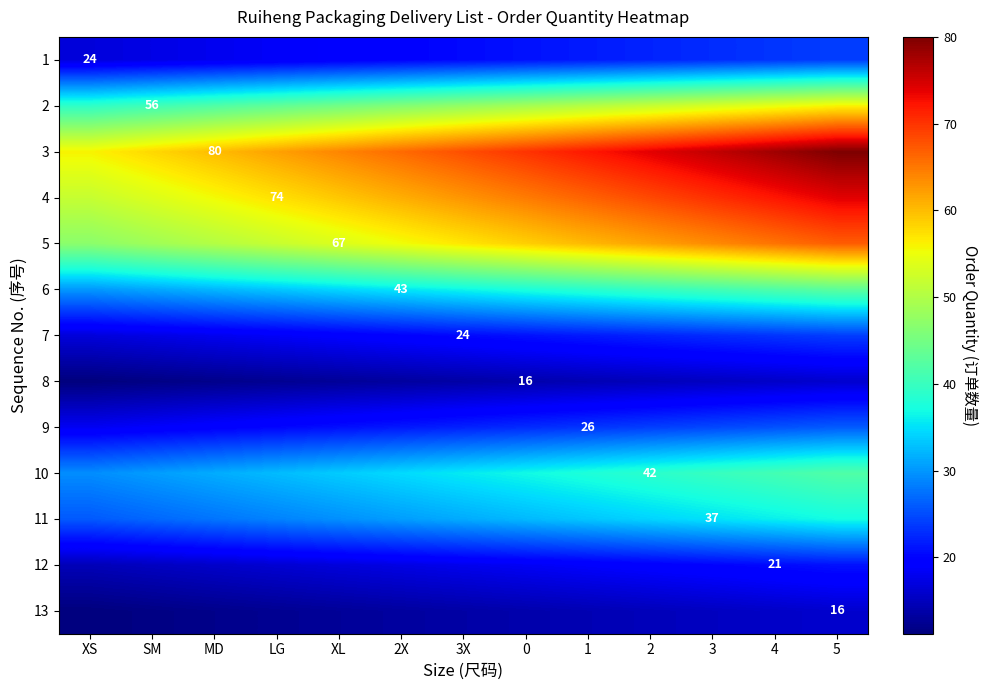

What is the sum of all 1 values?

265.2